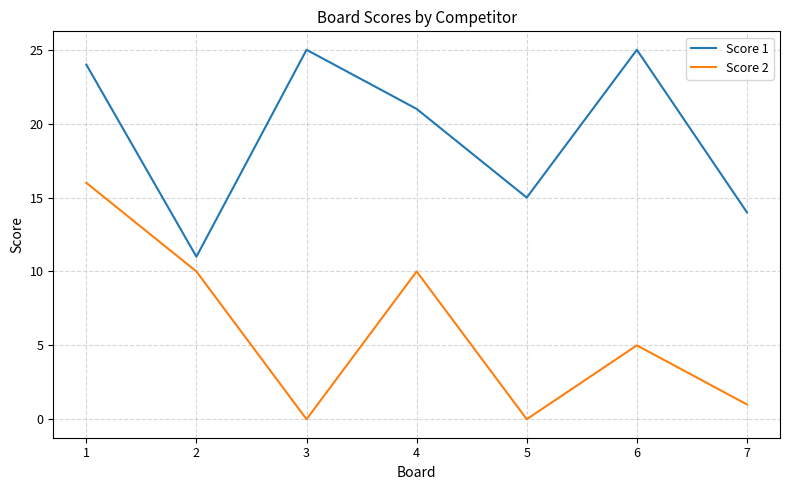

Where does the Score 1 series first go above 21?

1